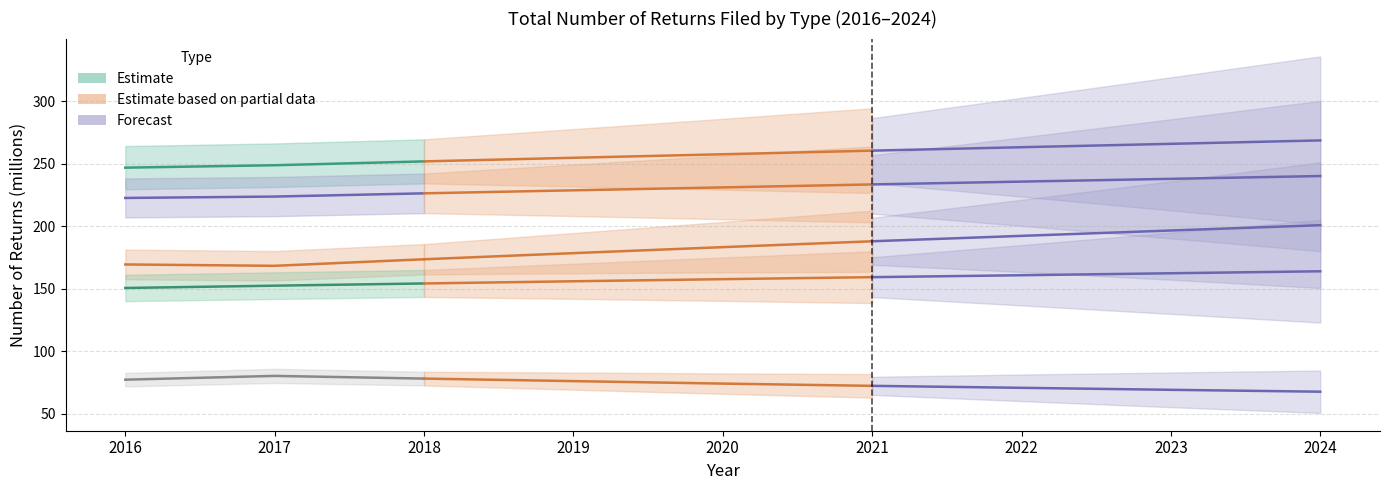

Does the chart have visible grid lines?

Yes